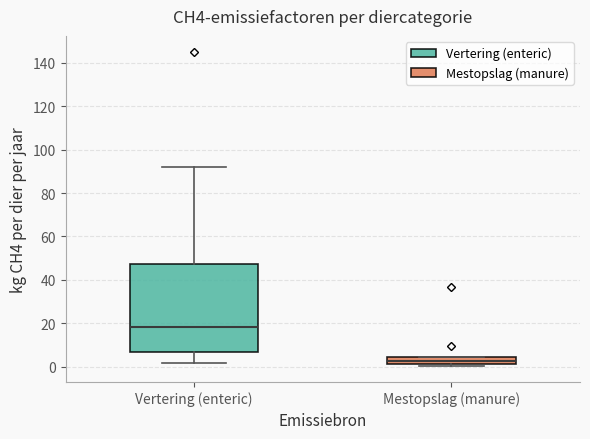

Reading left to right, read every box against the y-axis: the position of its median line, the range the box covers, and the ends of its whiskers. The values are not printed on the chart, so give them approximately, as read against the axis.

Vertering (enteric): median 18, box 6 to 48, whiskers 2 to 92
Mestopslag (manure): median 2 (inside the box), box 2 to 4, whiskers 0 to 4